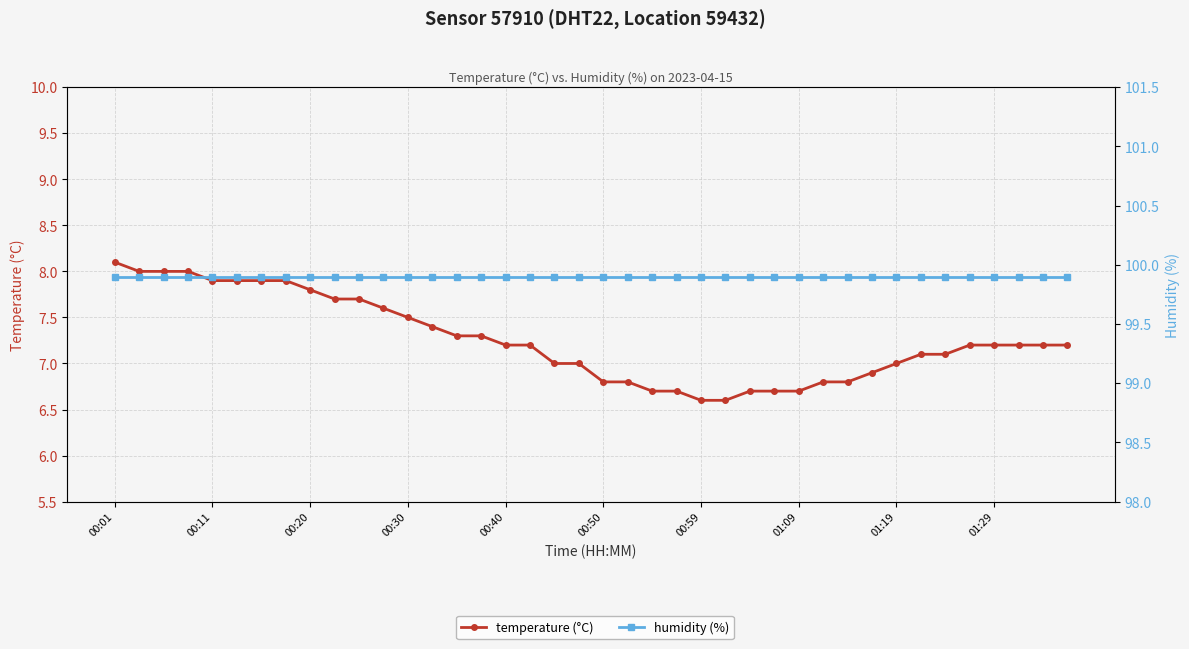

Which has a higher value, 22 or 20?

20